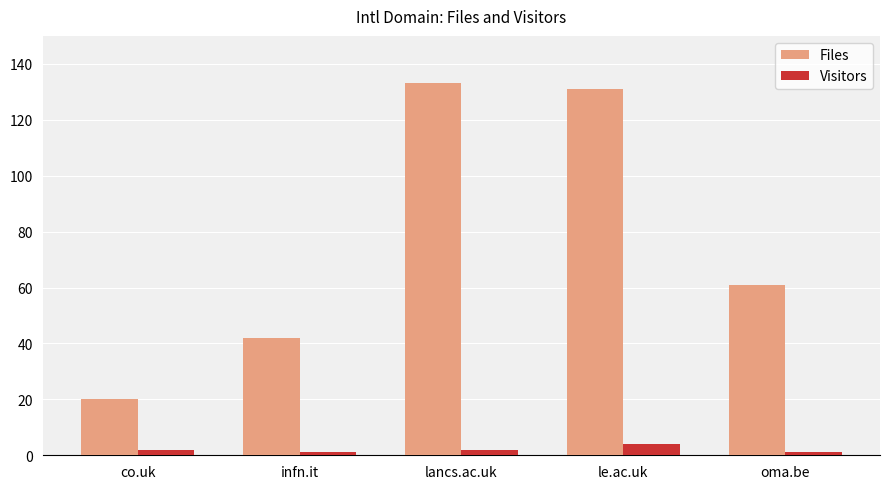

How many series are shown in this chart?

2